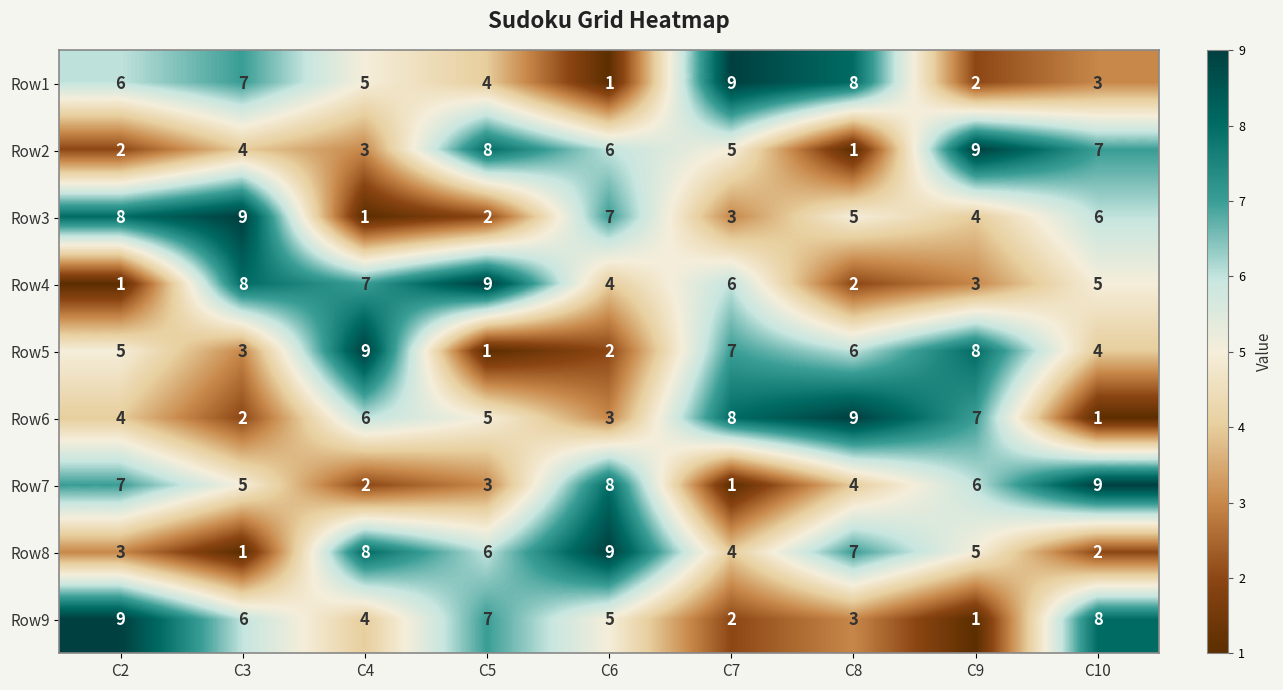

Rank the series at C5 from lowest to highest value.

Row5, Row3, Row7, Row1, Row6, Row8, Row9, Row2, Row4